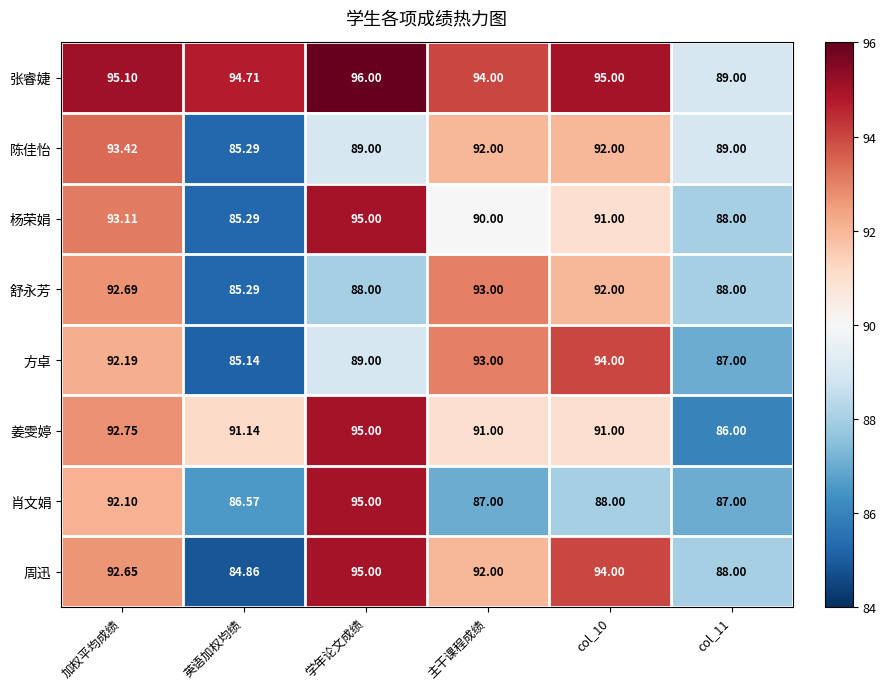

Count the number of data series in this chart.

8